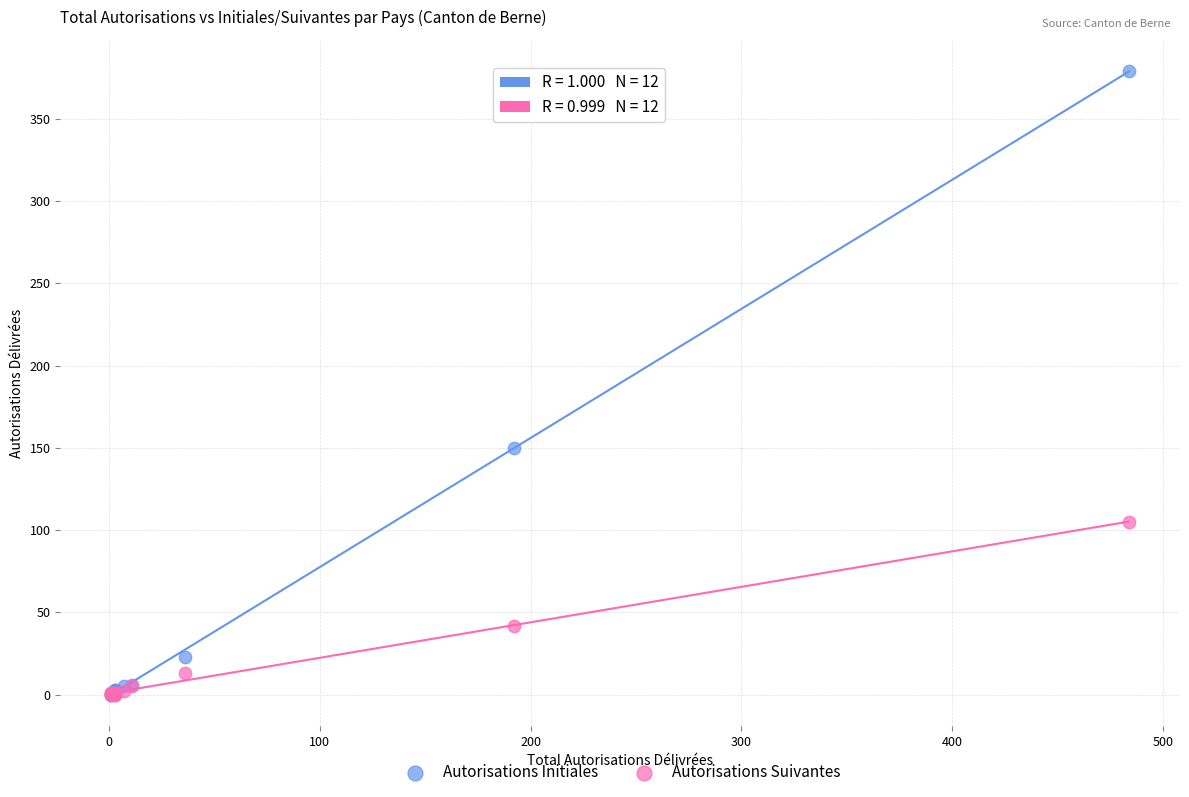

In the Autorisations Suivantes series, what Y value is closest to 52?

42